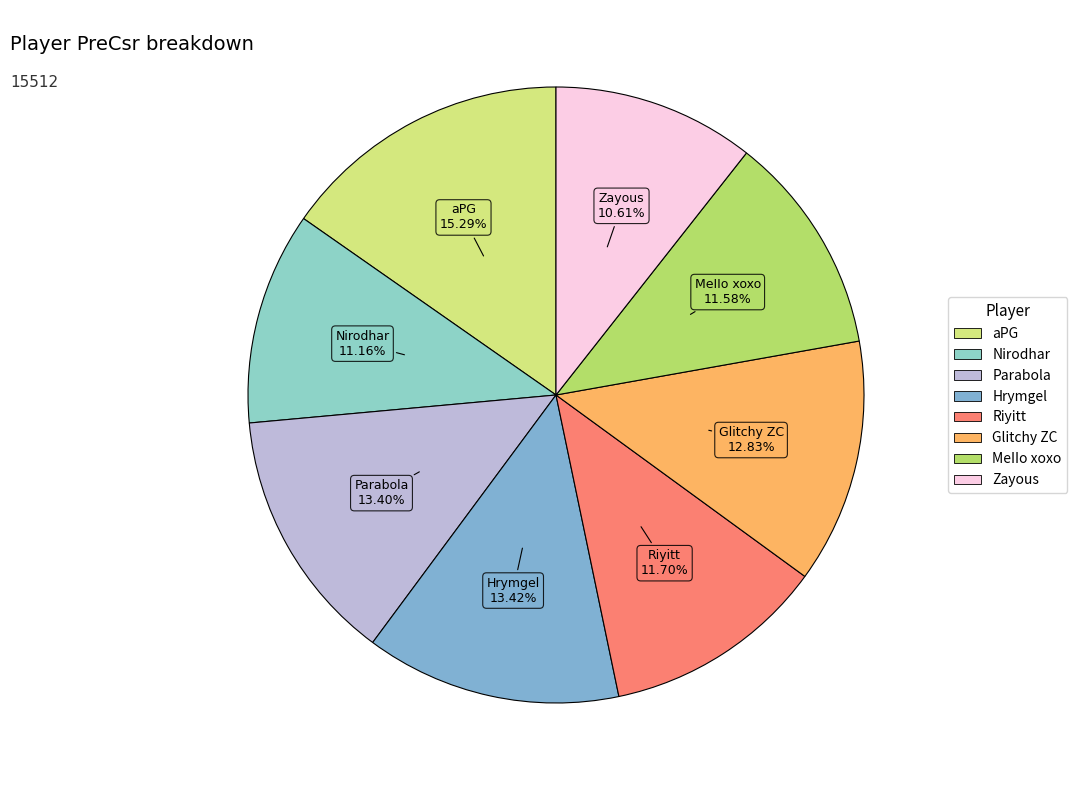

To the nearest percent, what percentage of the pie is Nirodhar?

11%